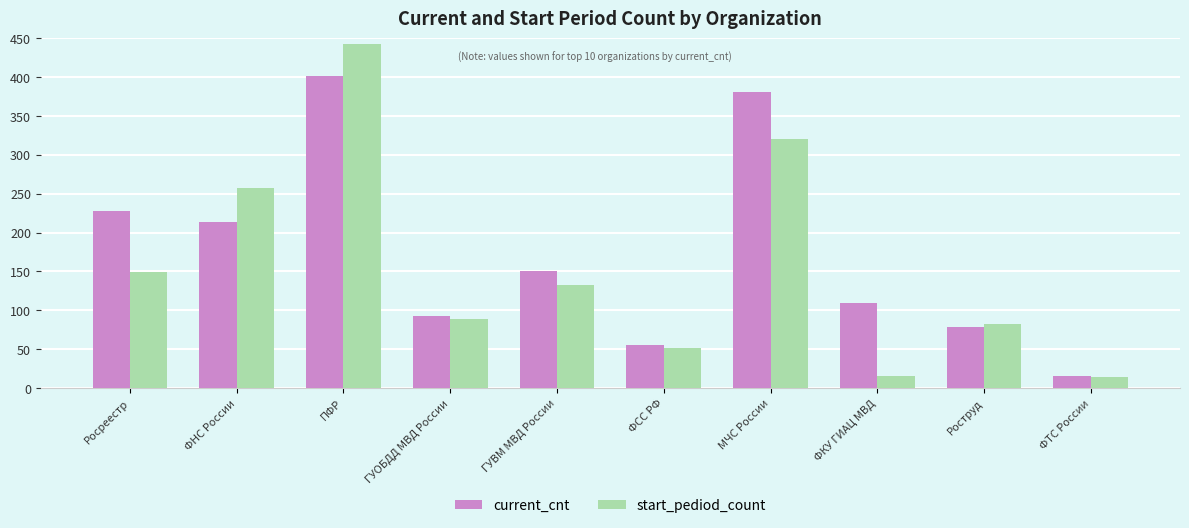

Does the chart contain any negative values?

No